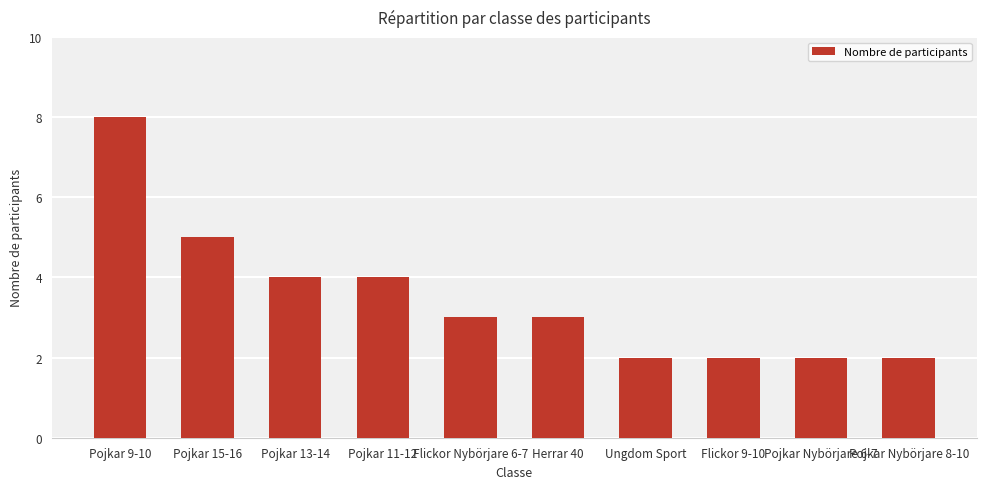

What is the smallest value displayed?

2